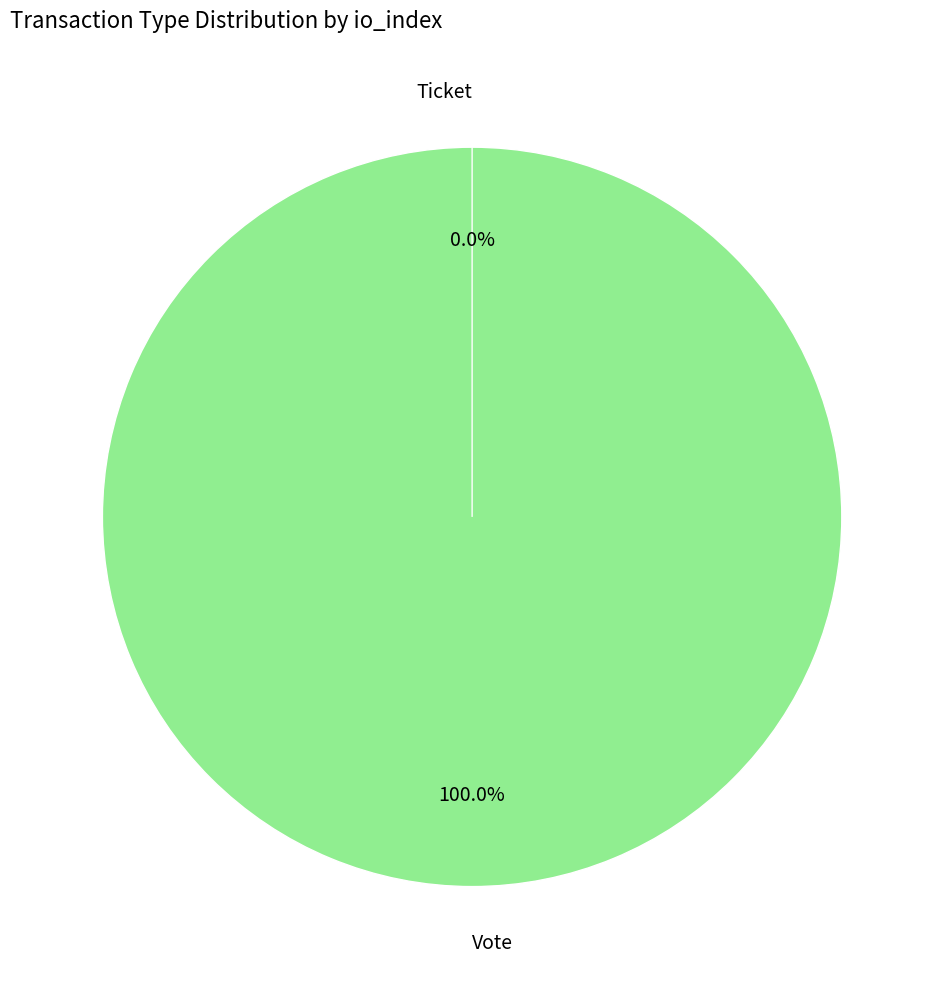

What is the smallest slice in the pie chart?

Ticket